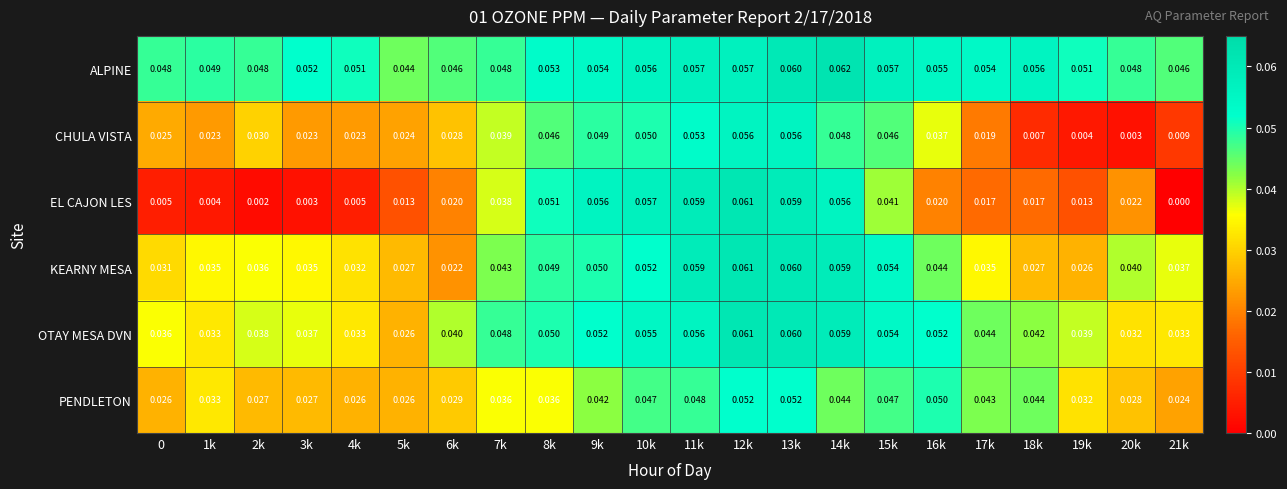

Which series has the widest spread of values?

EL CAJON LES